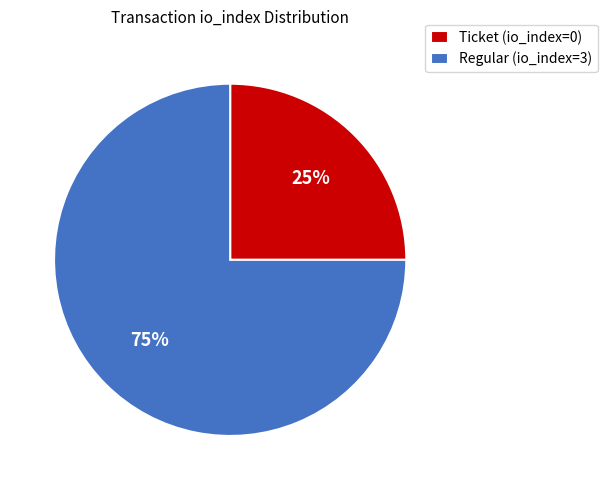

To the nearest percent, what percentage of the pie is Ticket (io_index=0)?

25%